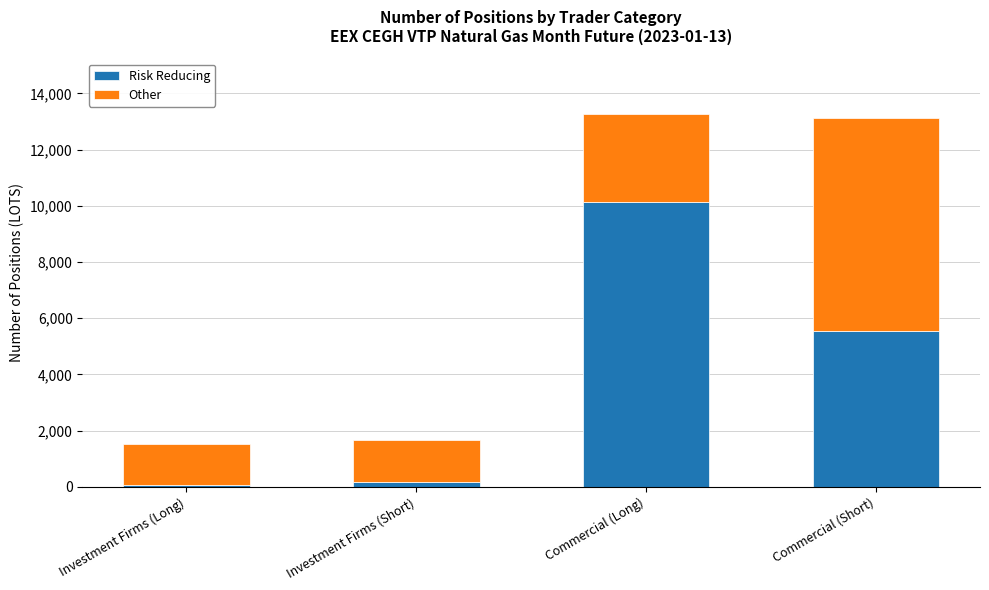

The value of Risk Reducing at Commercial (Short) is 7974. True or false?

False